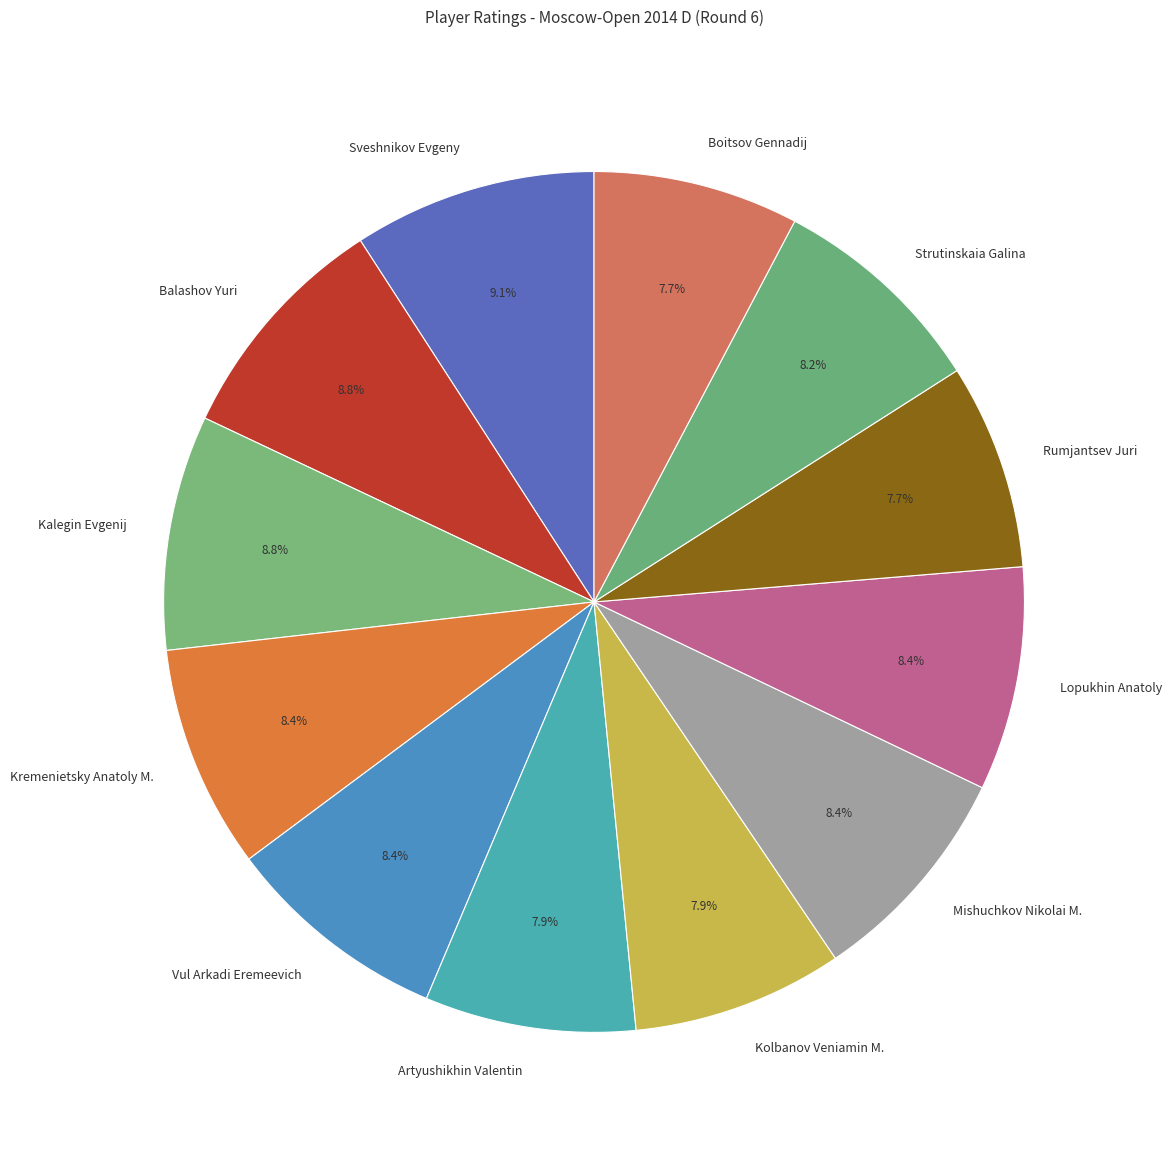

Is Rumjantsev Juri the majority of the pie?

No